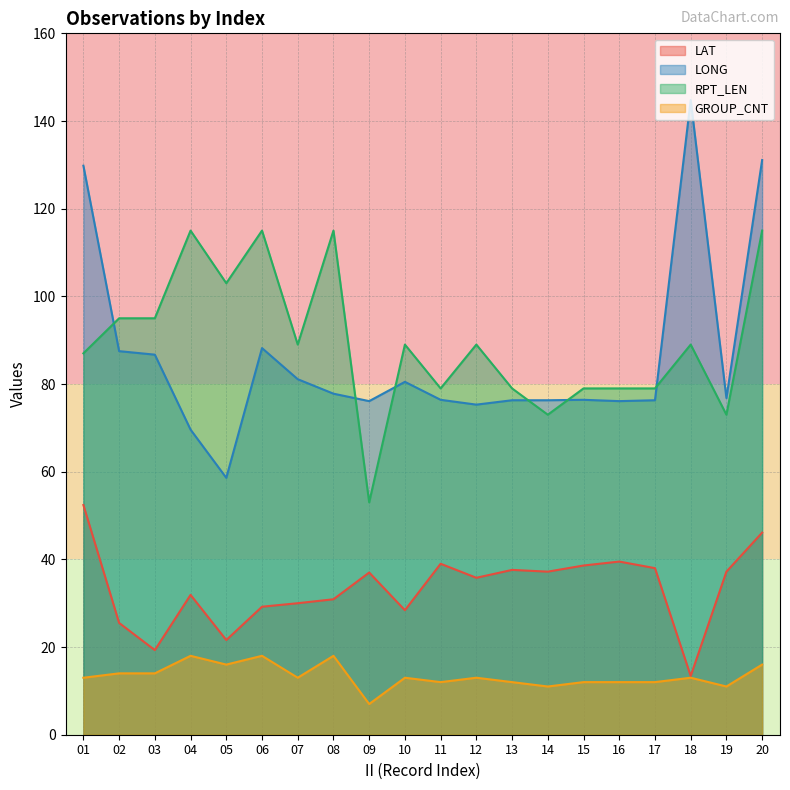

Reading left to right, list all the values displayed in this chart.

LAT: 01=52.4	02=25.5	03=19.3	04=31.9	05=21.6	06=29.2	07=30.0	08=30.9	09=37.0	10=28.4	11=39.0	12=35.8	13=37.6	14=37.2	15=38.6	16=39.5	17=38.0	18=13.4	19=37.2	20=46.1
LONG: 01=129.8	02=87.5	03=86.7	04=69.6	05=58.6	06=88.2	07=81.1	08=77.8	09=76.1	10=80.5	11=76.4	12=75.3	13=76.3	14=76.3	15=76.4	16=76.1	17=76.3	18=144.8	19=76.8	20=131.1
RPT_LEN: 01=87.0	02=95.0	03=95.0	04=115.0	05=103.0	06=115.0	07=89.0	08=115.0	09=53.0	10=89.0	11=79.0	12=89.0	13=79.0	14=73.0	15=79.0	16=79.0	17=79.0	18=89.0	19=73.0	20=115.0
GROUP_CNT: 01=13.0	02=14.0	03=14.0	04=18.0	05=16.0	06=18.0	07=13.0	08=18.0	09=7.0	10=13.0	11=12.0	12=13.0	13=12.0	14=11.0	15=12.0	16=12.0	17=12.0	18=13.0	19=11.0	20=16.0